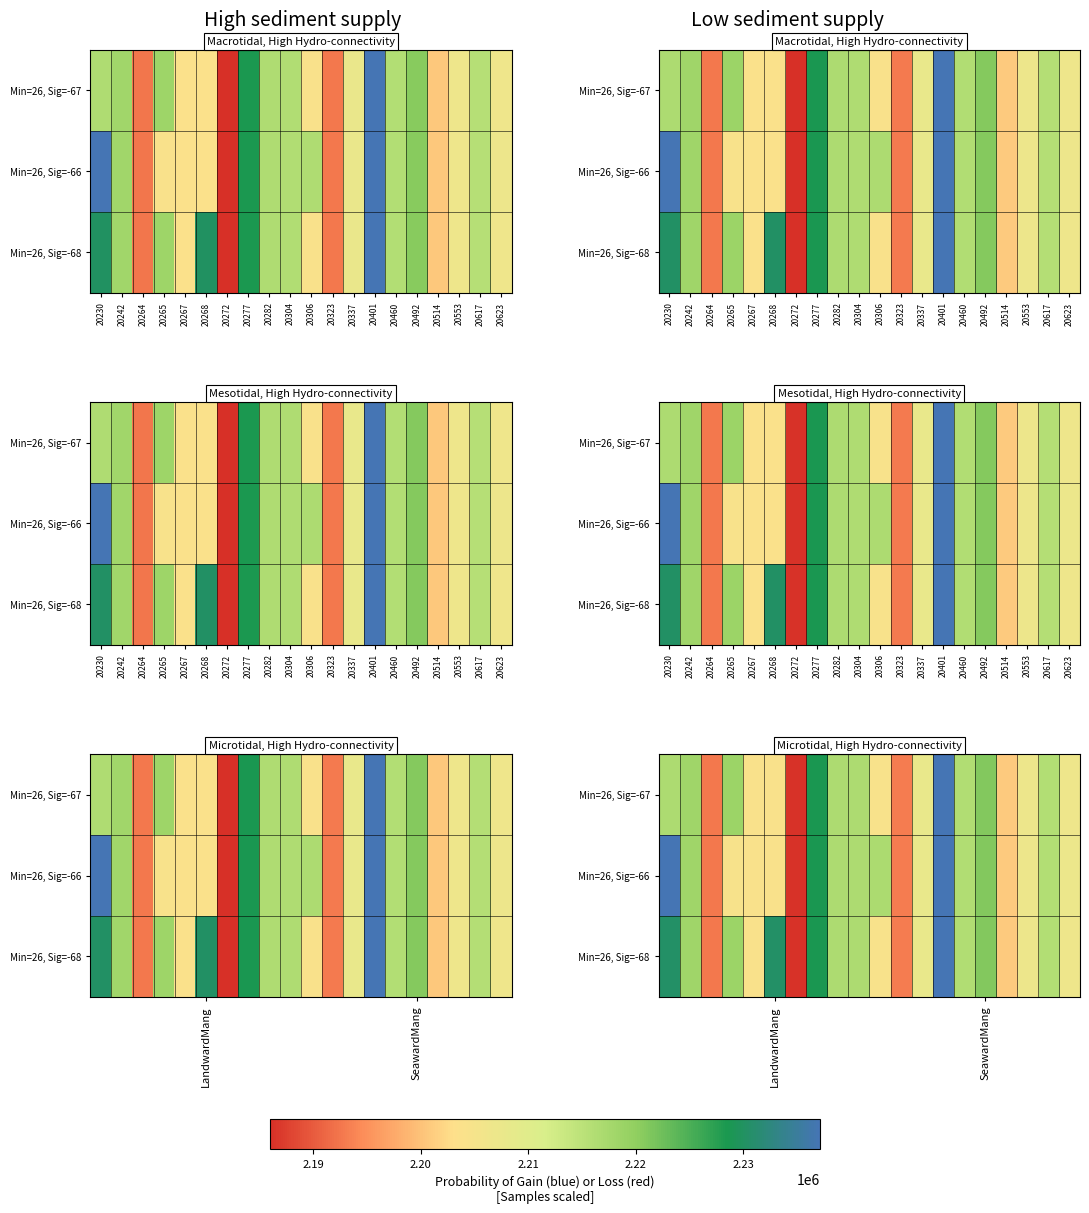

Which has a higher value, 20265 or 20277?

20277